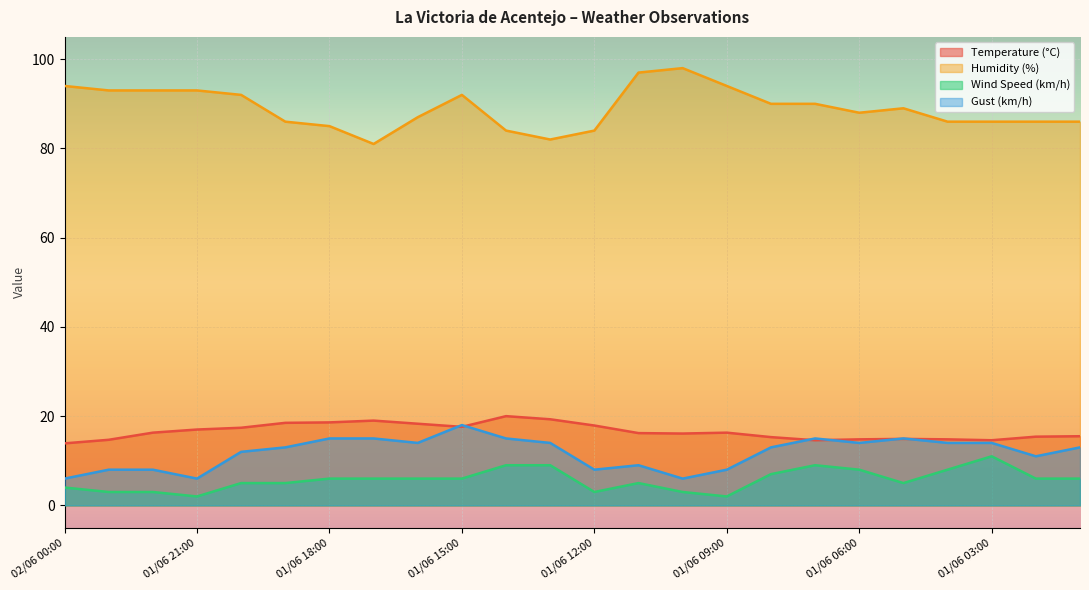

What is the total value across all series at 01/06 03:00?

125.6